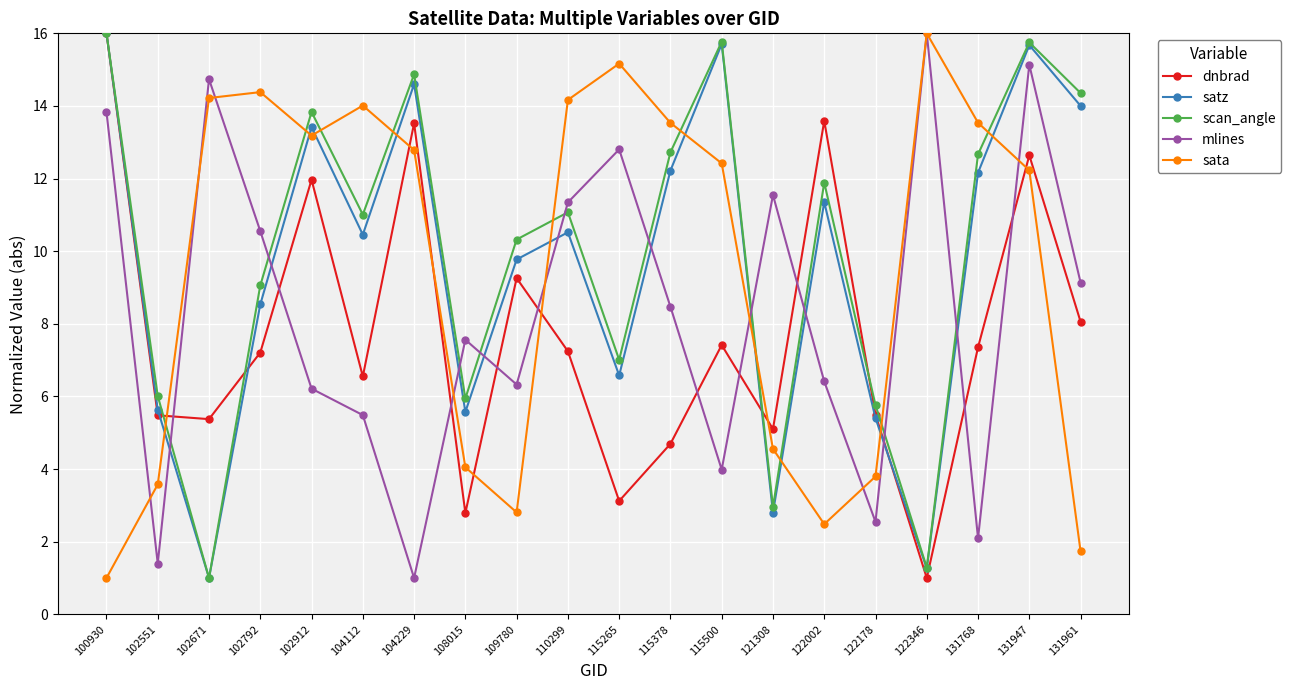

What is the spread (max minus min) of values at 122346?

15.0